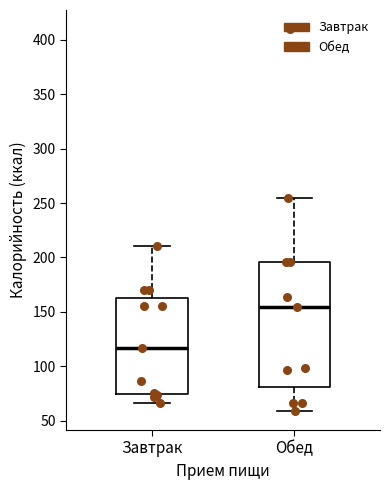

Reading left to right, transcribe this box plot: for each box, give where its median line is, the range the box spans, and where its two whiskers end, as read against the y-axis. The values are not printed on the chart, so give them approximately, as read against the axis.

Завтрак: median 115, box 75 to 165, whiskers 65 to 210
Обед: median 155, box 80 to 195, whiskers 60 to 255